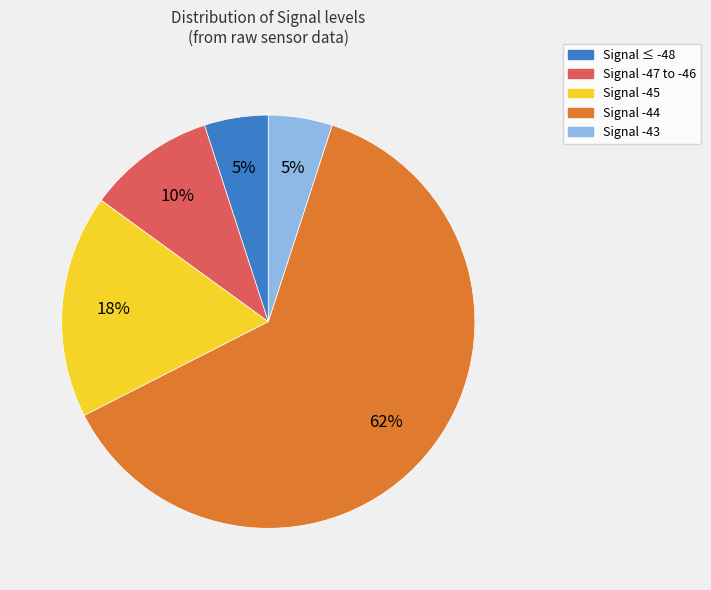

Is there any slice that represents more than half of the pie?

Yes